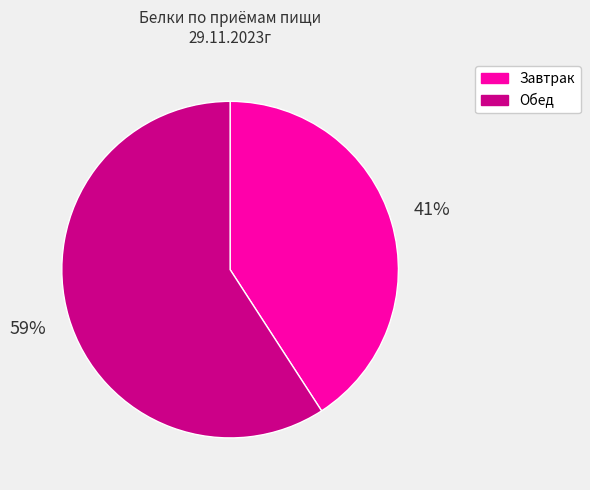

To the nearest percent, what is the average slice percentage?

50%